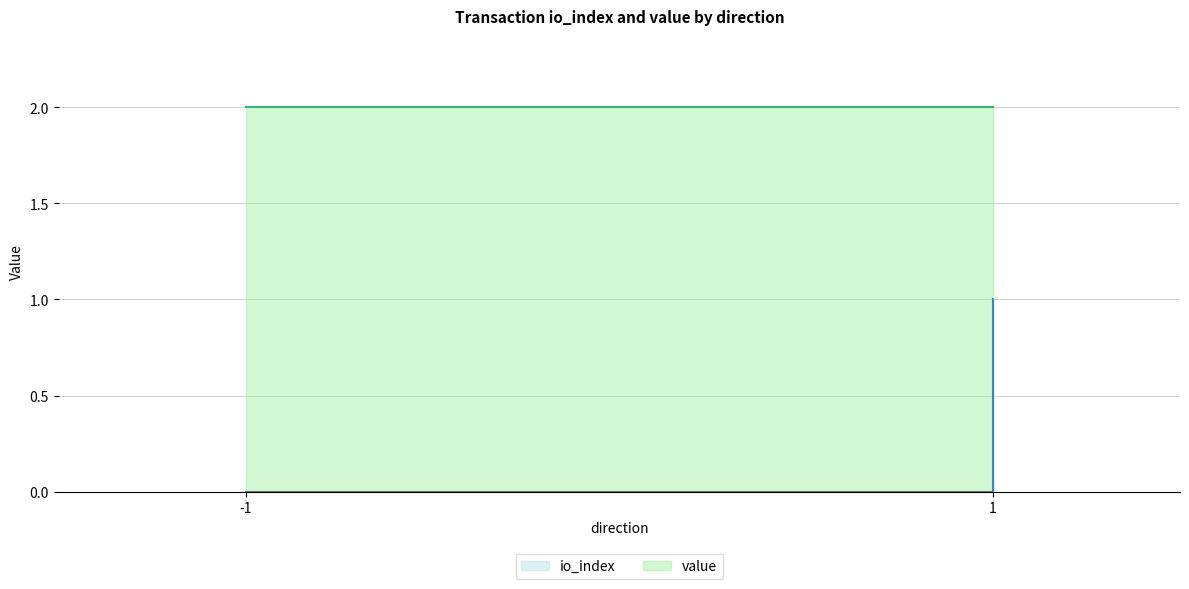

Does the chart display data point markers on the line(s)?

No